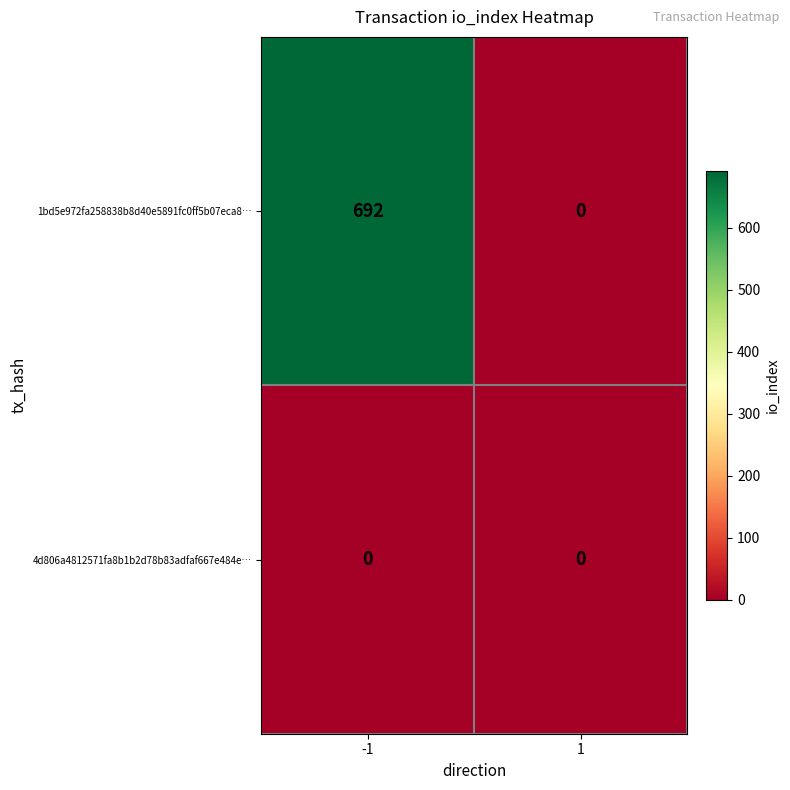

Rank the series by their average value, from highest to lowest.

1bd5e972fa258838b8d40e5891fc0ff5b07eca8…, 4d806a4812571fa8b1b2d78b83adfaf667e484e…